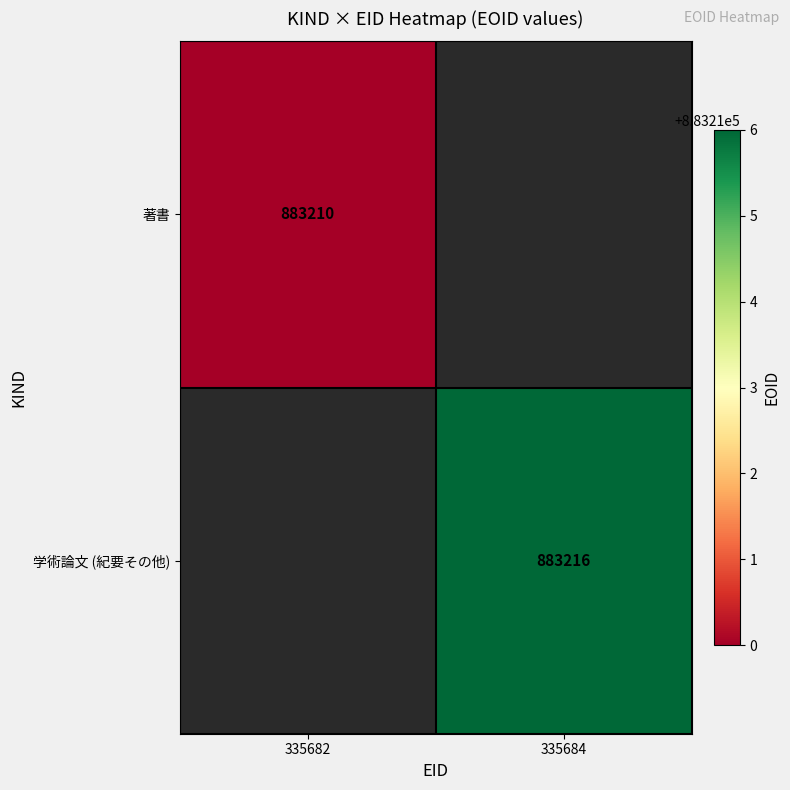

The 著書 series shows 883210 at 335682. True or false?

True